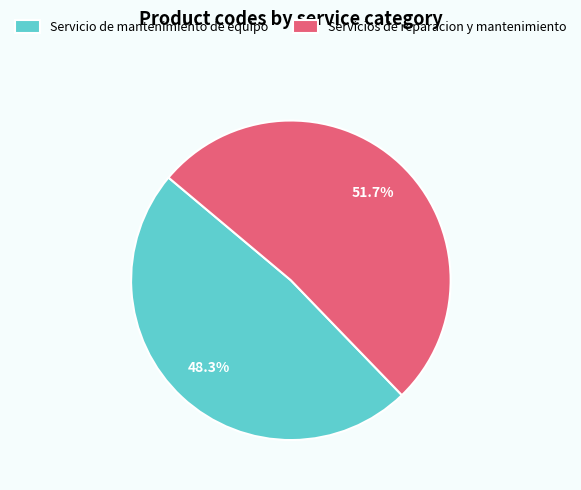

Is there any slice that represents more than half of the pie?

Yes